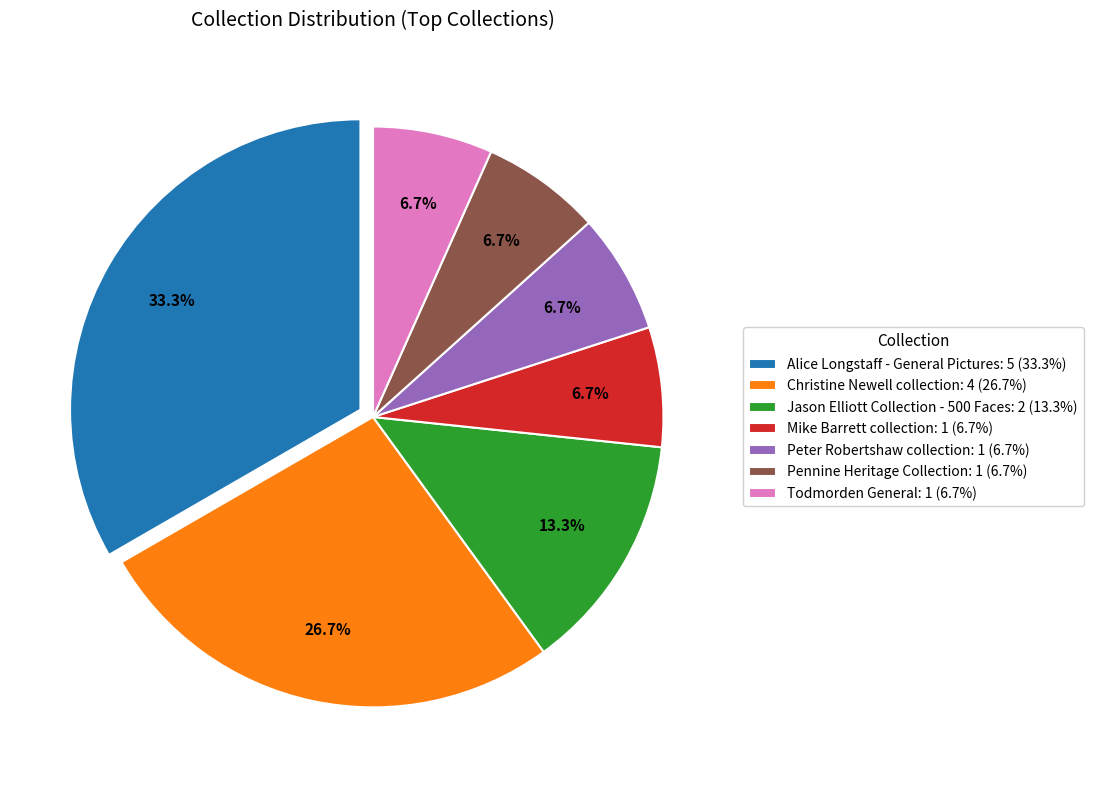

Count the number of slices in the pie.

7